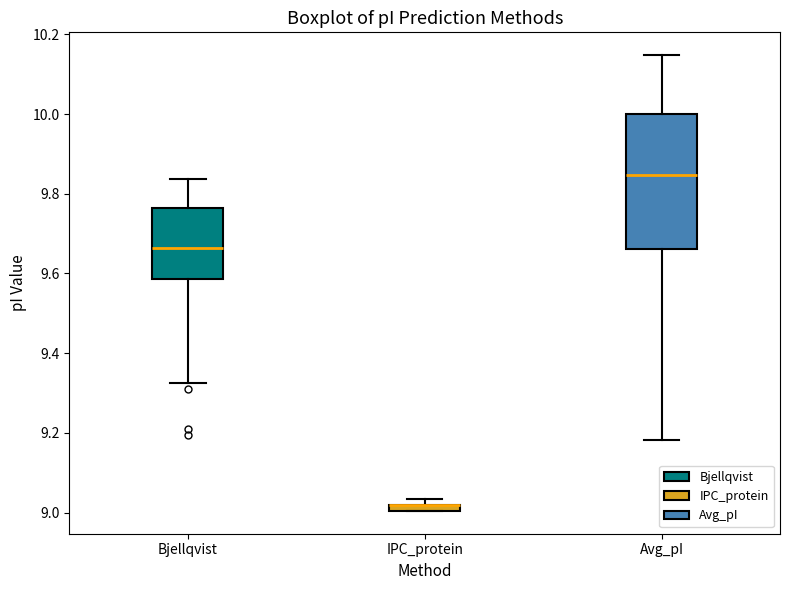

Which box is the tallest, from its lower edge to its upper edge?

Avg_pI